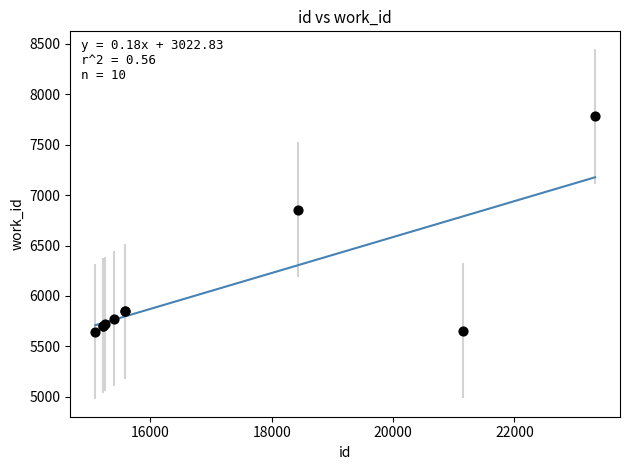

What Y value in the scatter plot is closest to 6713?

6855